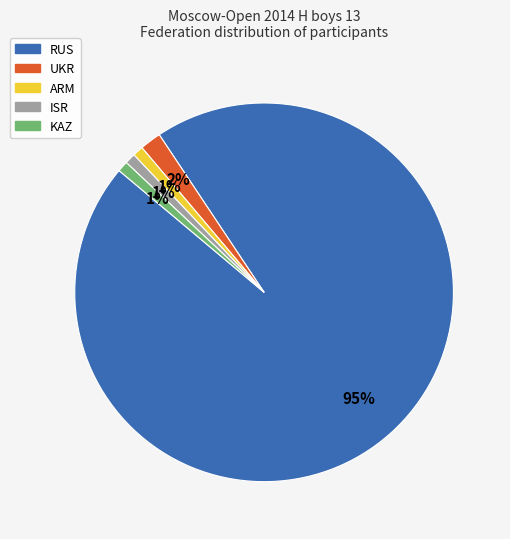

To the nearest percent, what is the average slice percentage?

20%